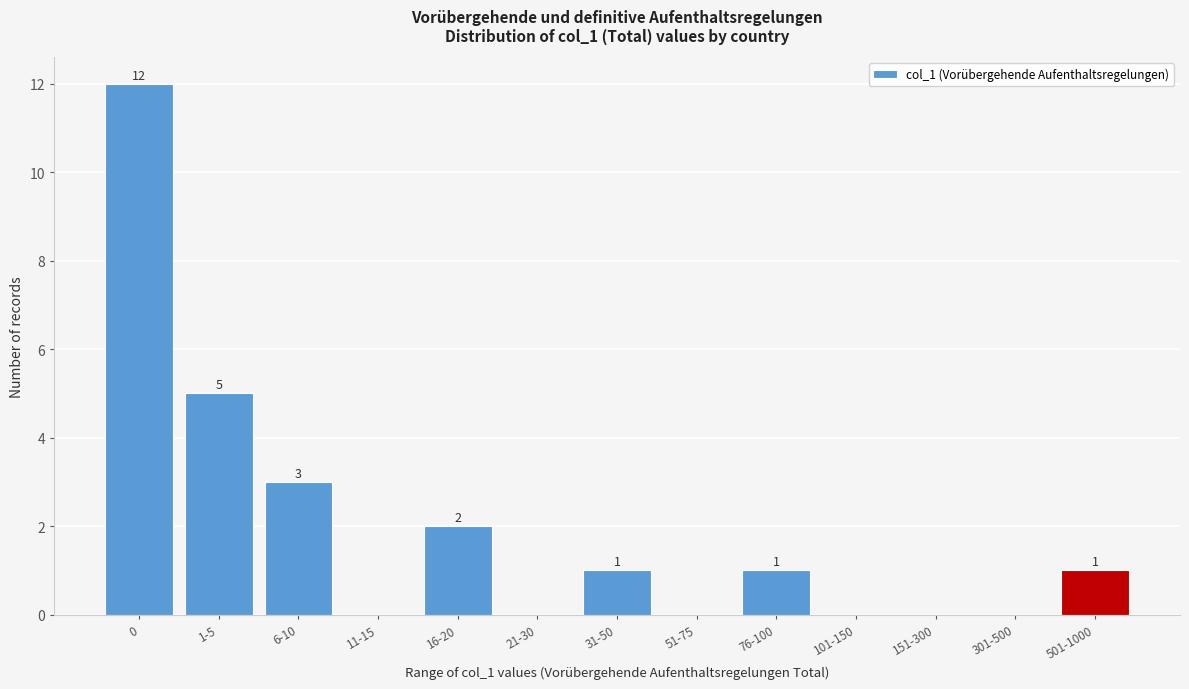

Reading right to left, extract all data points from this chart.

501-1000=1	301-500=0	151-300=0	101-150=0	76-100=1	51-75=0	31-50=1	21-30=0	16-20=2	11-15=0	6-10=3	1-5=5	0=12